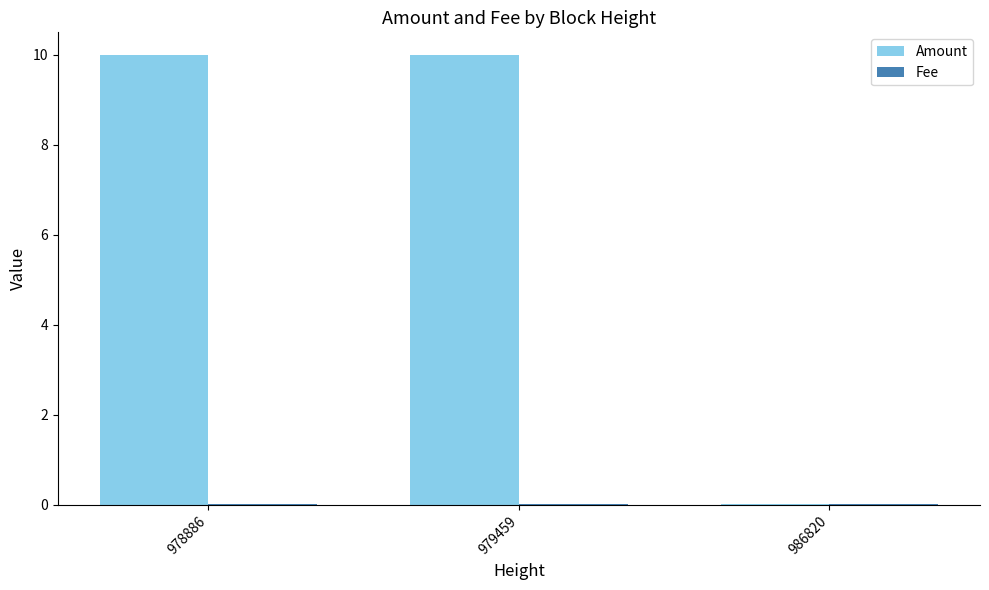

Which series has the largest total across all categories?

Amount